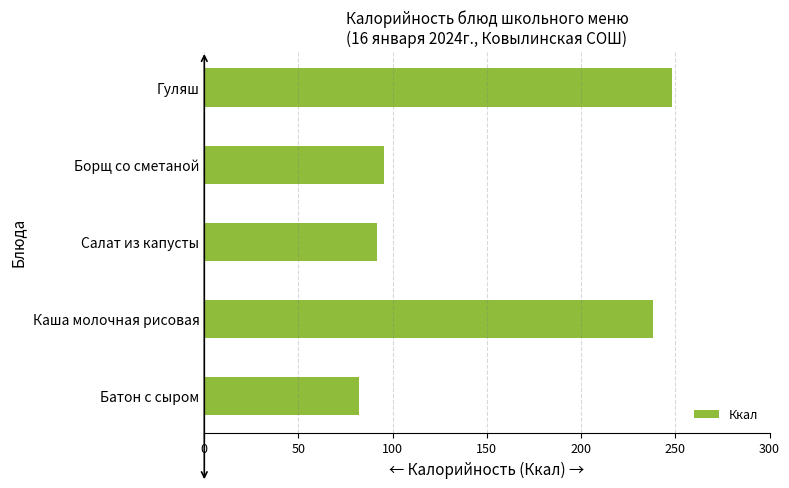

Reading bottom to top, transcribe all the data shown in this chart.

82.2	238.1	91.9	95.2	248.5